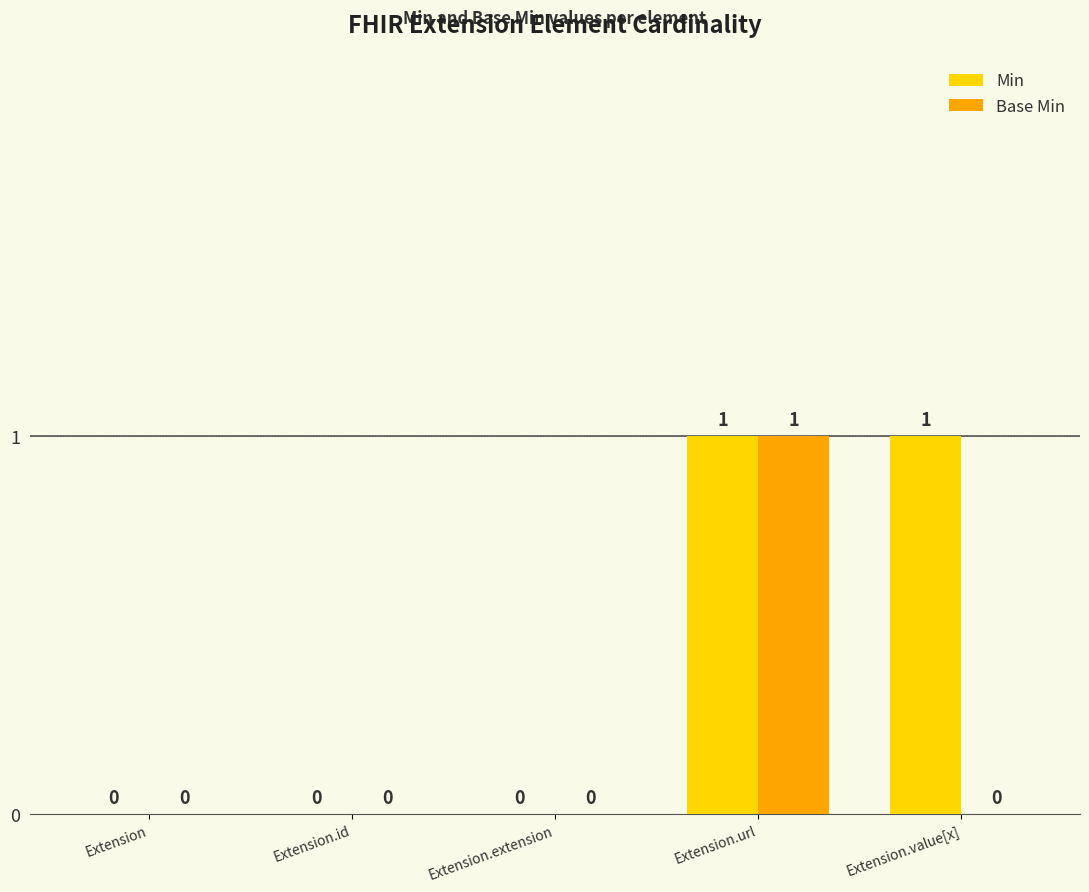

At which category is the sum across all series the highest?

Extension.url